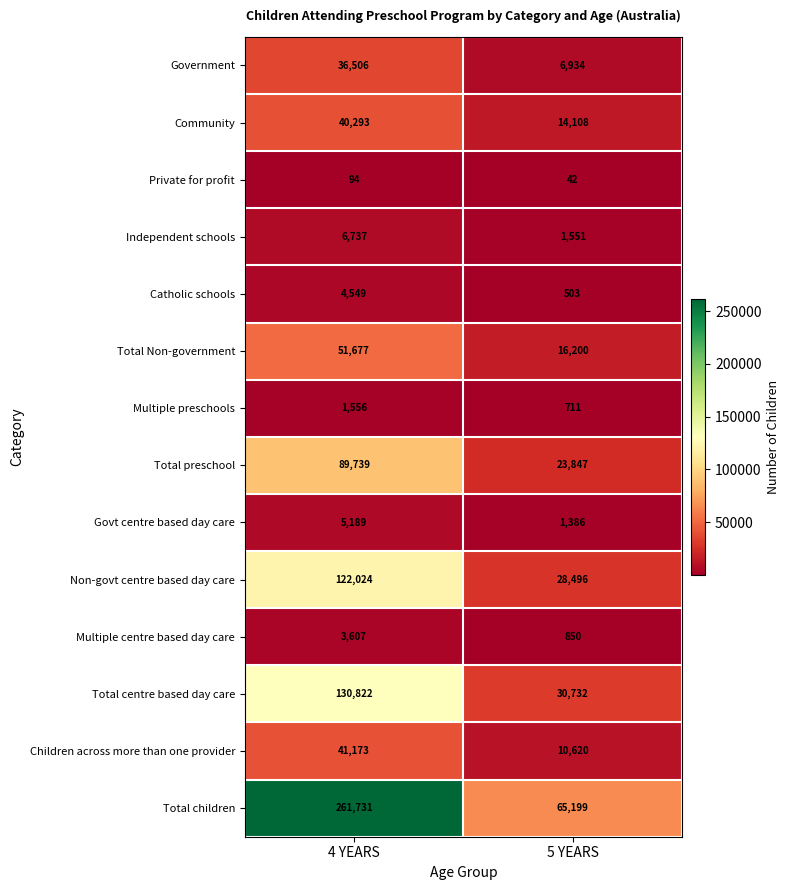

How many categories are shown in the chart?

2